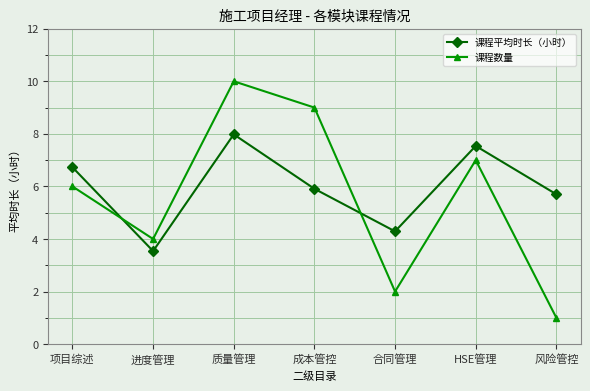

What are all the series names shown in the legend?

课程平均时长（小时）, 课程数量